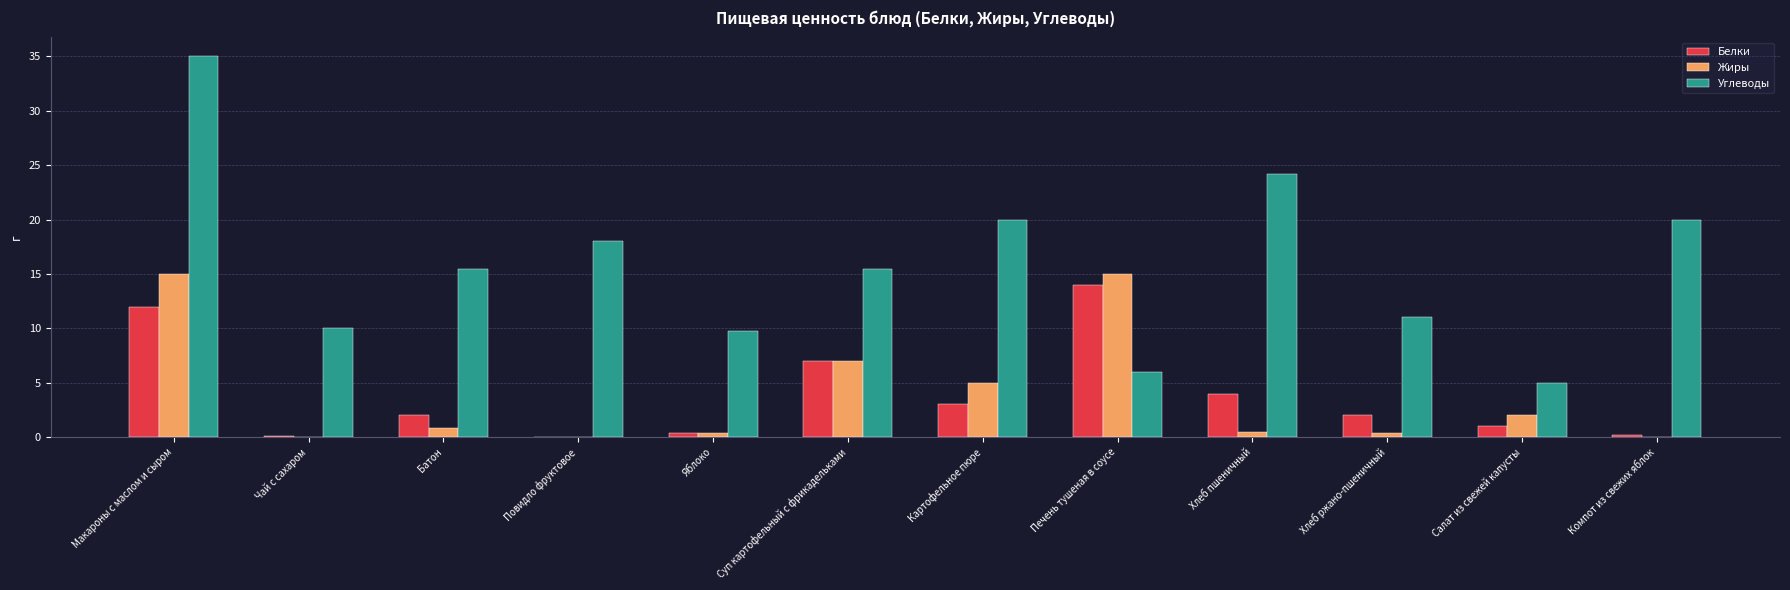

True or false: Углеводы has a value of 9.8 at Яблоко.

True